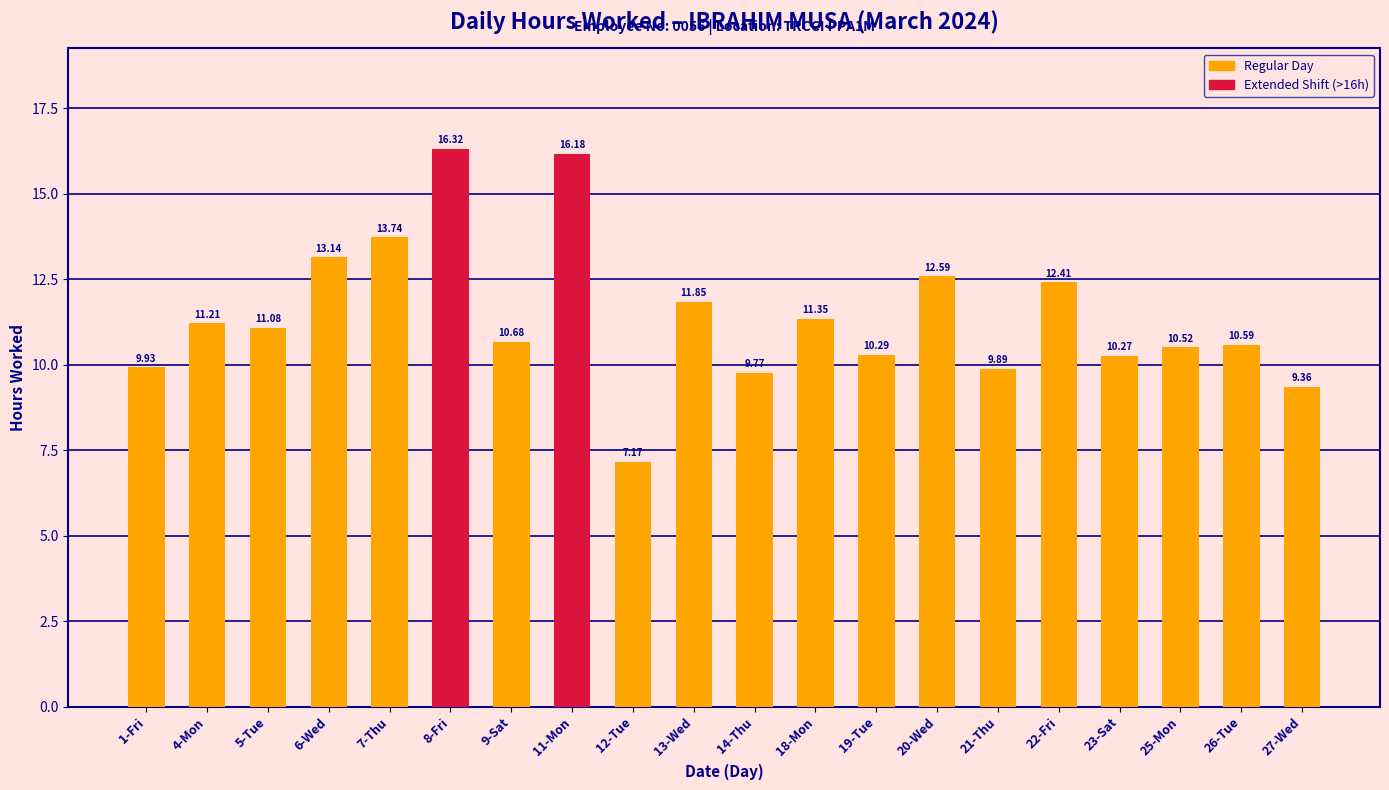

List the labels in order of value, smallest first.

12-Tue, 27-Wed, 14-Thu, 21-Thu, 1-Fri, 23-Sat, 19-Tue, 25-Mon, 26-Tue, 9-Sat, 5-Tue, 4-Mon, 18-Mon, 13-Wed, 22-Fri, 20-Wed, 6-Wed, 7-Thu, 11-Mon, 8-Fri